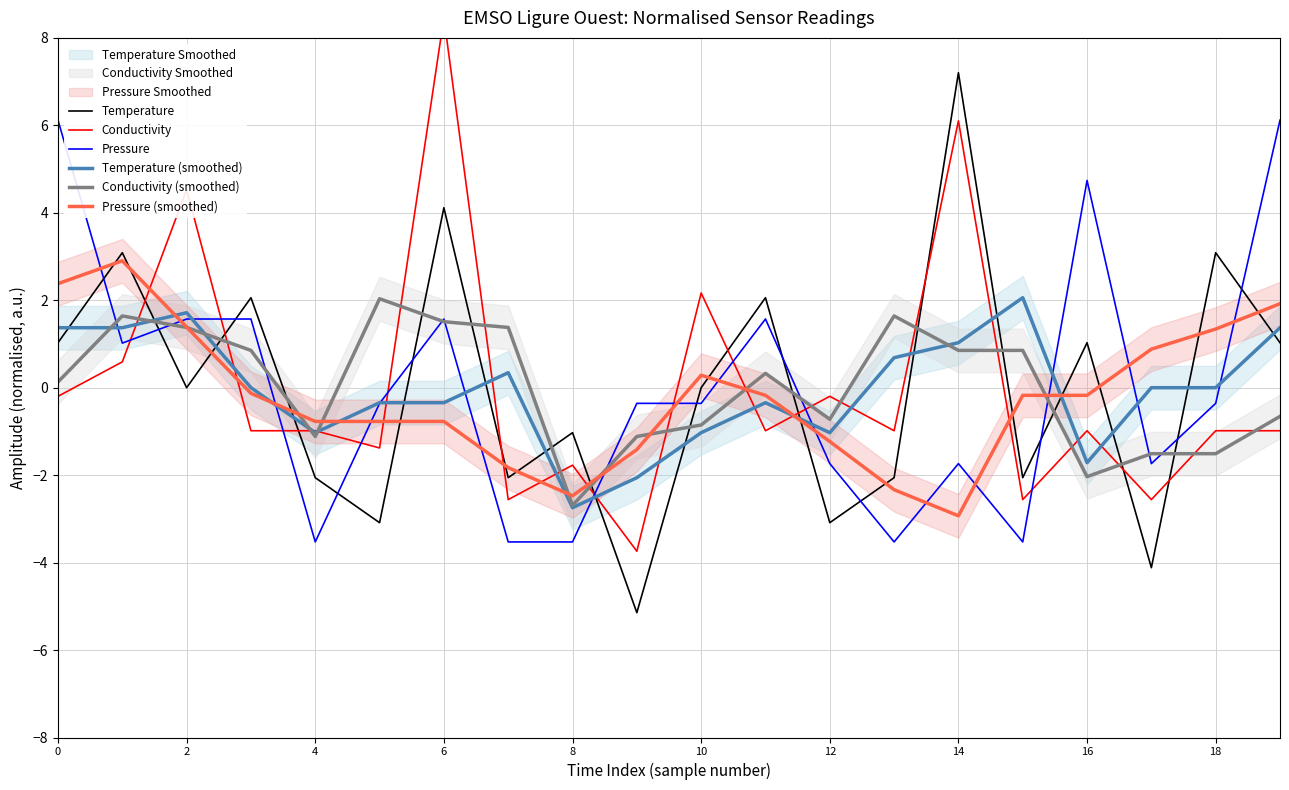

The Temperature (smoothed) series shows -2.7 at 8. True or false?

True